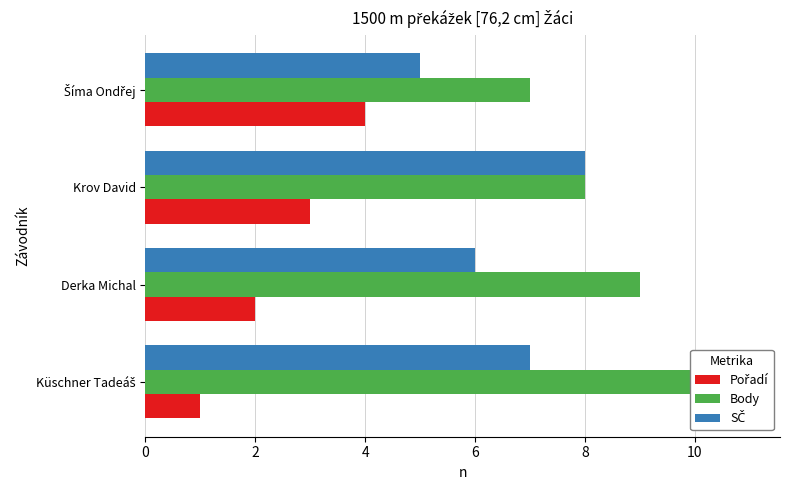

How many data points does each series have?

4